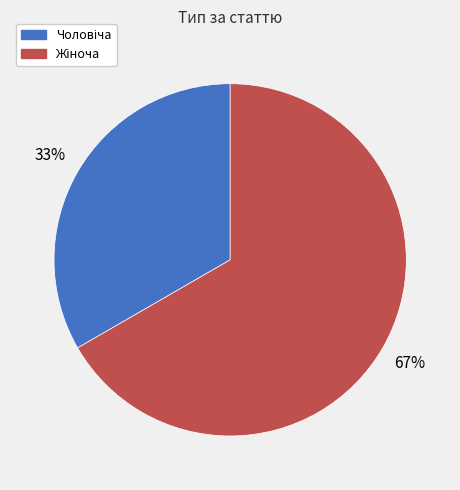

Does any single category account for the majority?

Yes